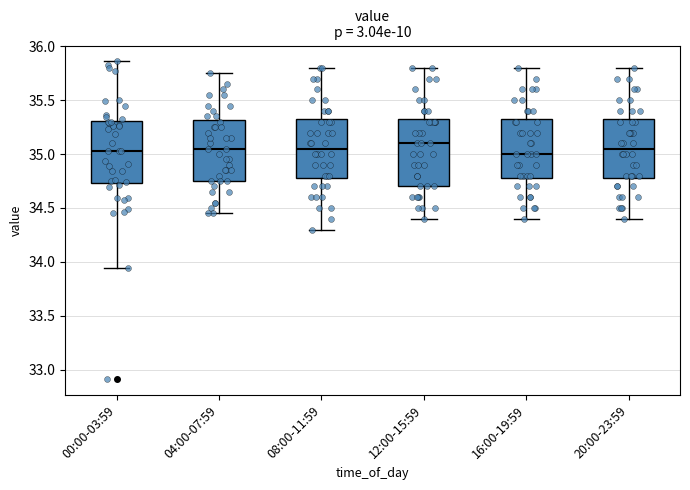

Where does the lower whisker of the box for 04:00-07:59 end on the y-axis? The values are not printed on the chart, so give them approximately, as read against the axis.

34.45